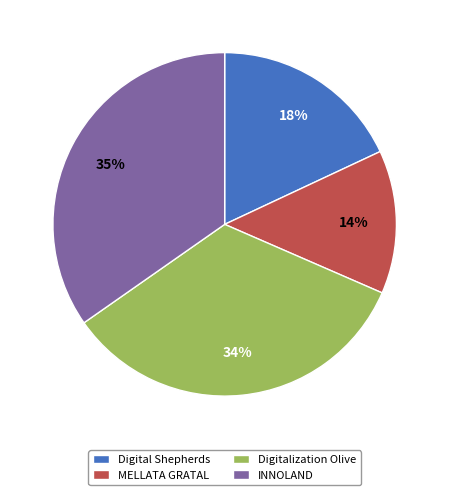

What percentage is the Digital Shepherds slice, to the nearest percent?

18%